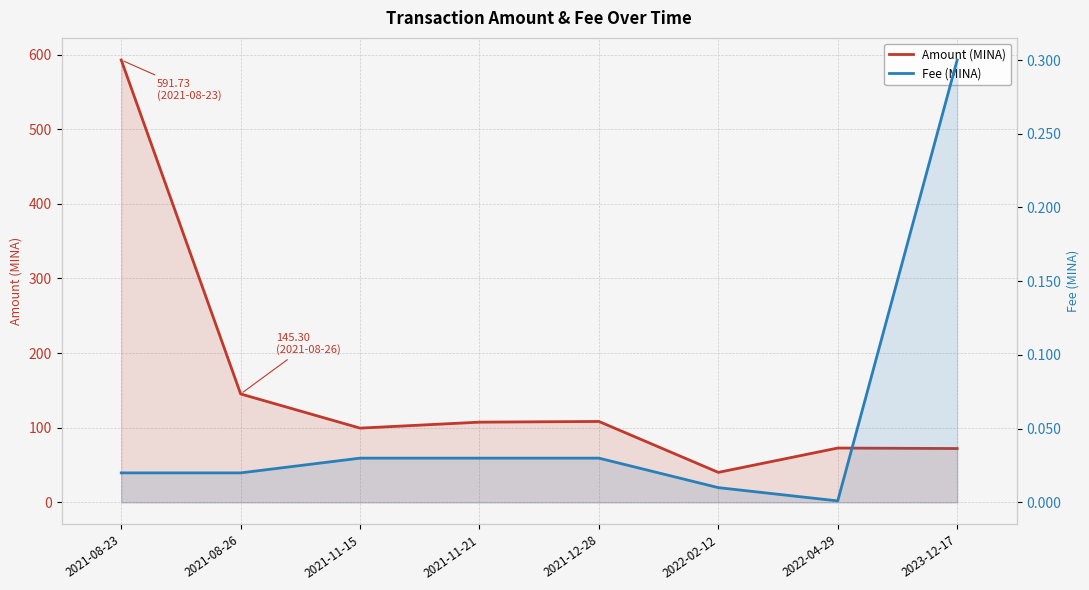

At 2021-11-15, list the series in order from largest to smallest.

Amount (MINA), Fee (MINA)